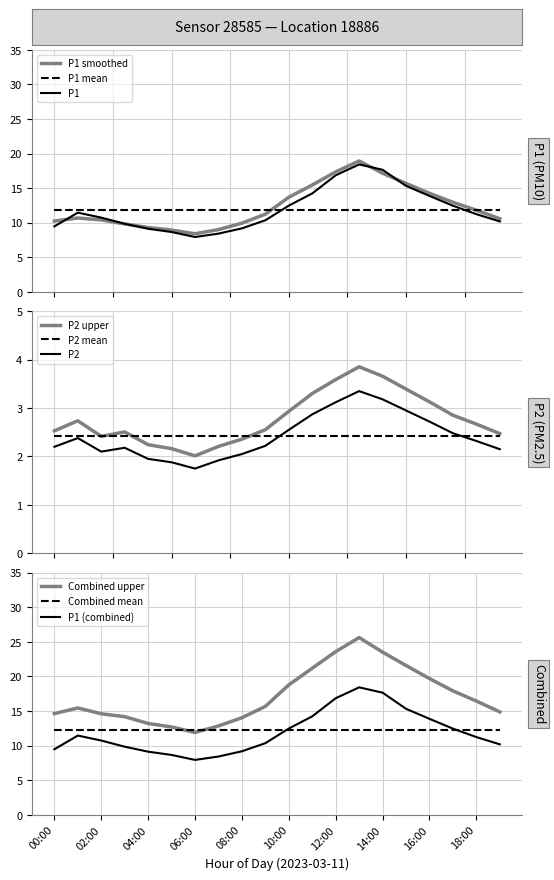

What is the maximum value for P2 mean?

2.4